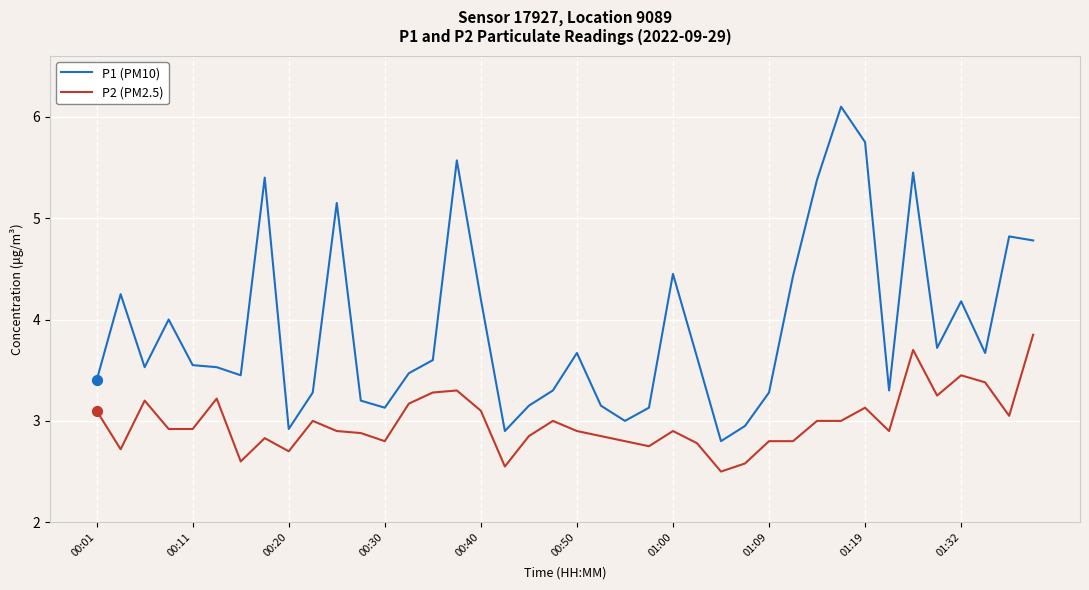

List the series in order of their overall mean, highest first.

P1 (PM10), P2 (PM2.5)